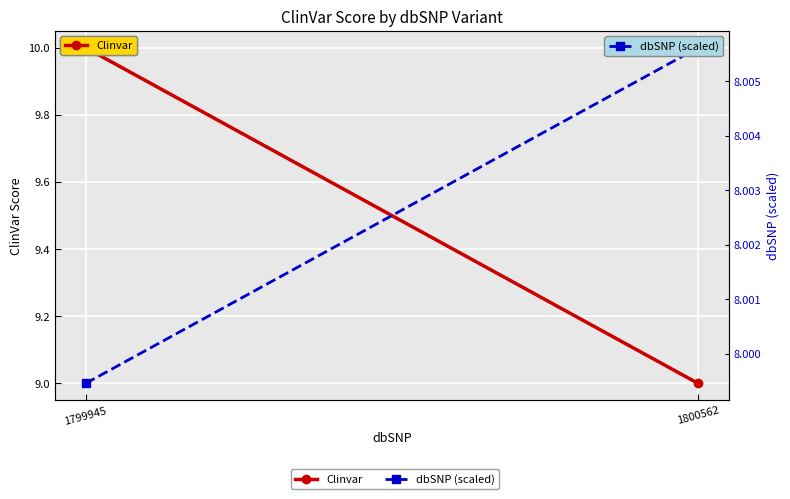

At which category is the sum across all series the highest?

1799945